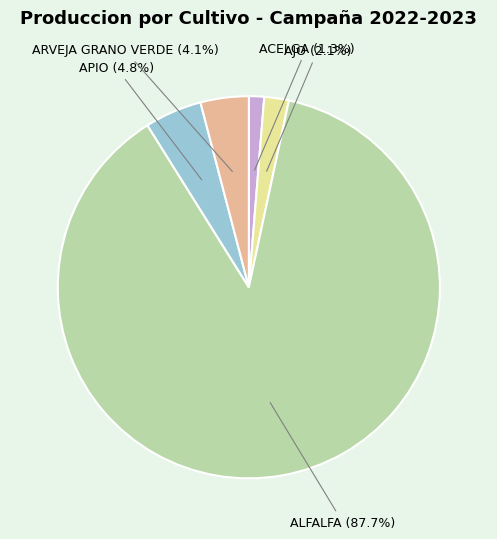

To the nearest percent, what is the average slice percentage?

20%